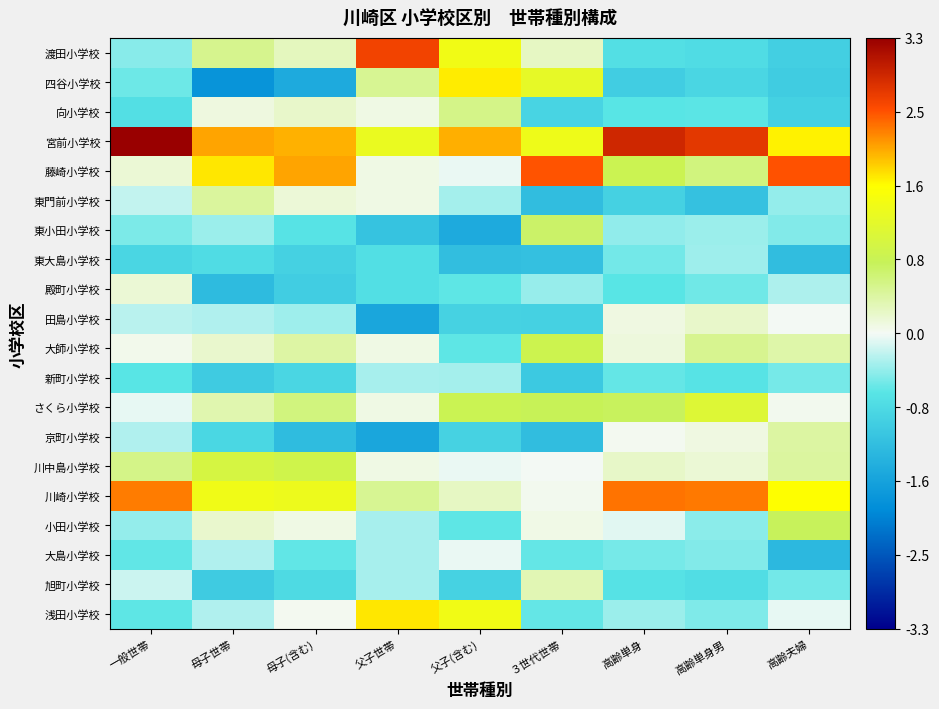

At how many categories does at least one series exceed 0?

9